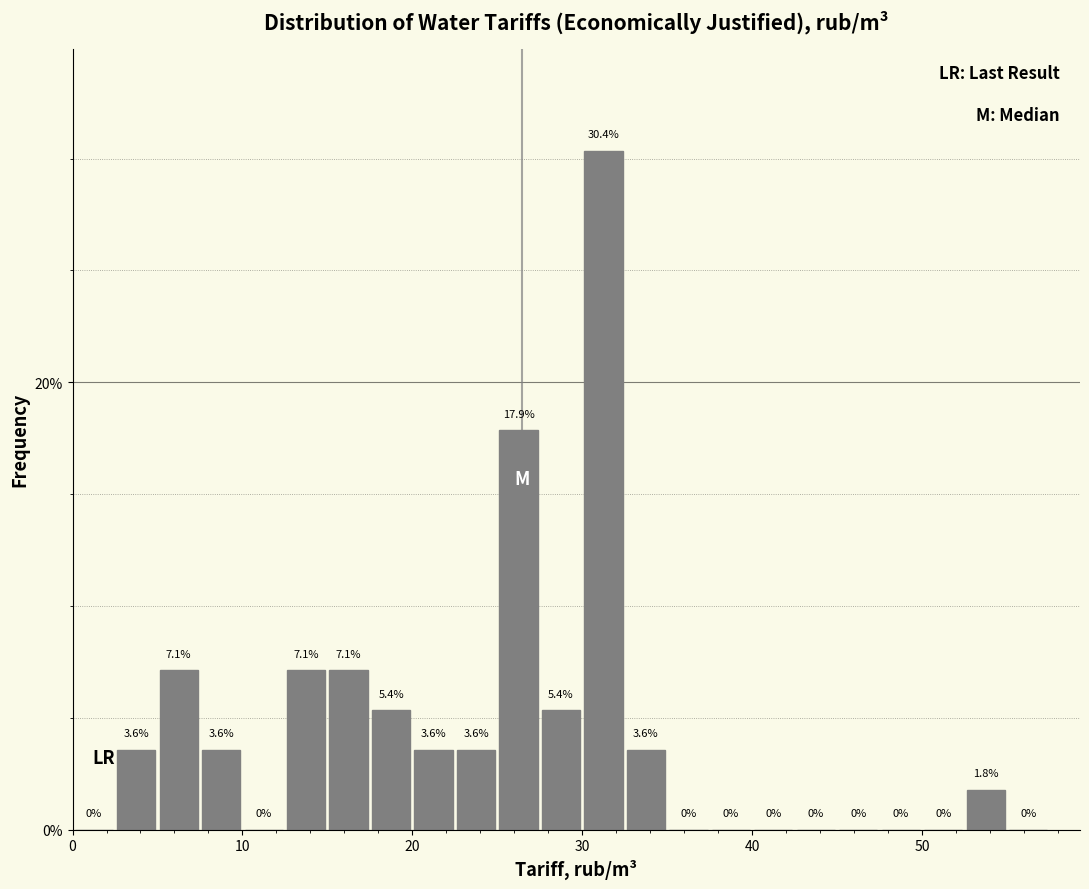

Around what value on the x-axis is the tallest bar? Give the approximate position of its centre, as read against the axis.

31